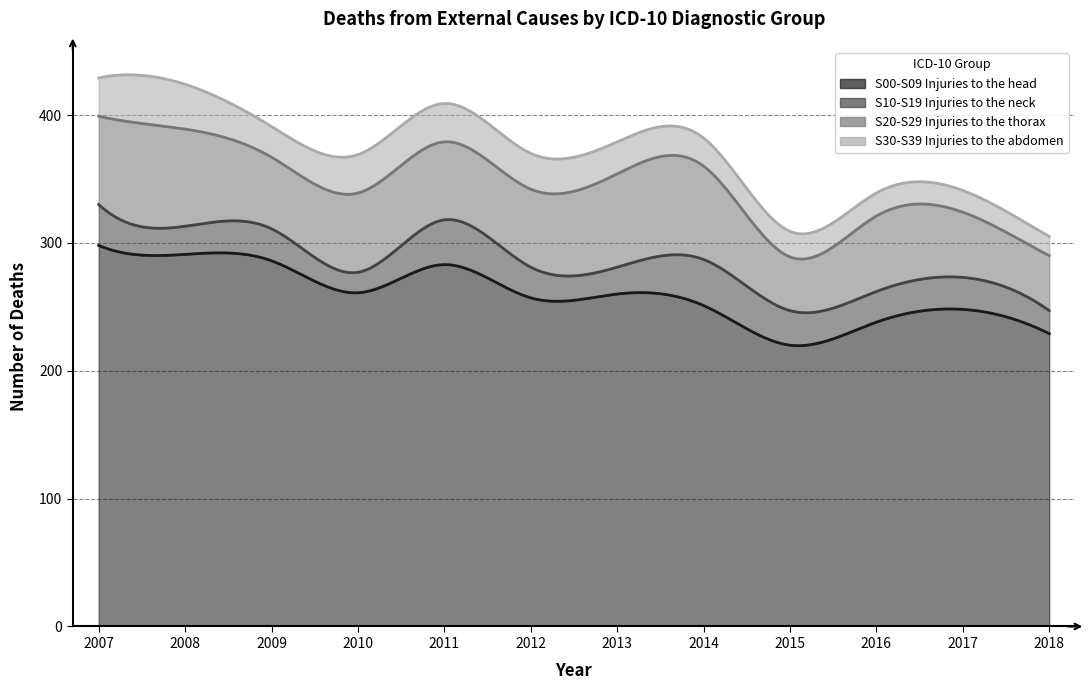

What is the lowest value of the S30-S39 Injuries to the abdomen series?

15